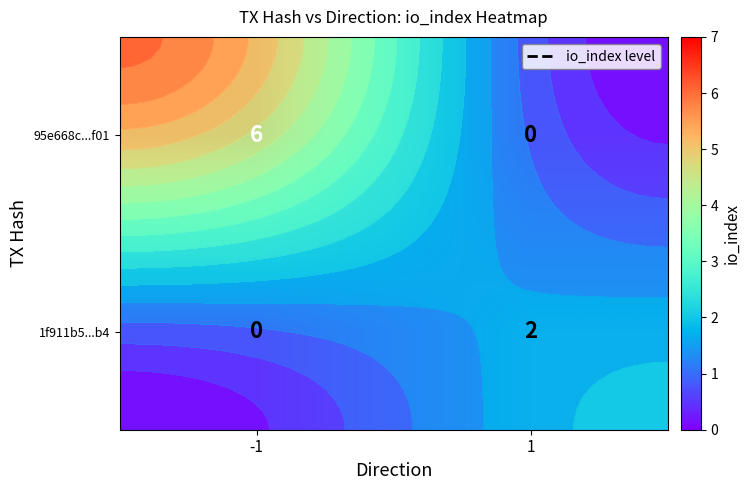

The value of 1f911b5...b4 at 1 is 3. True or false?

False